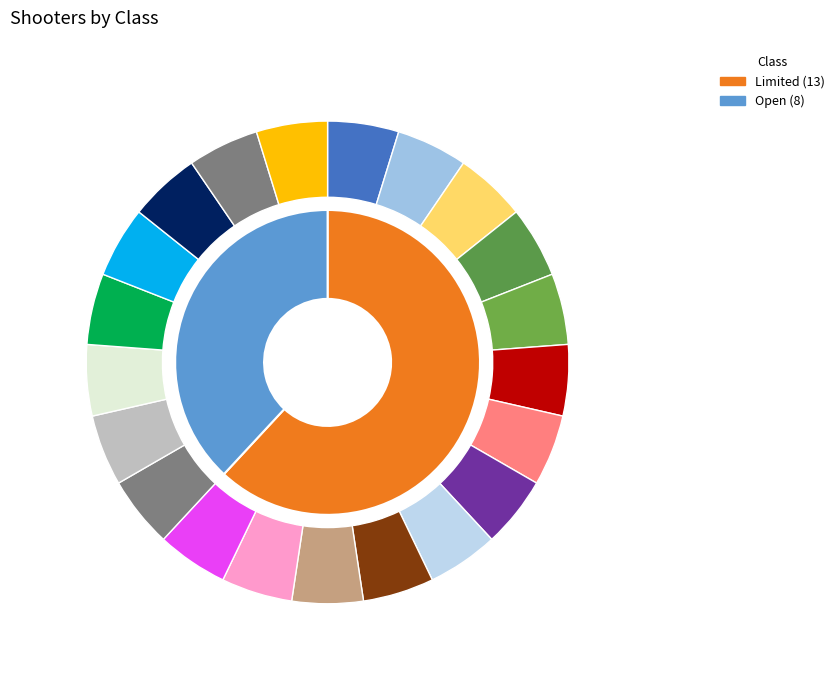

Which has a higher value, Open or Limited?

Limited